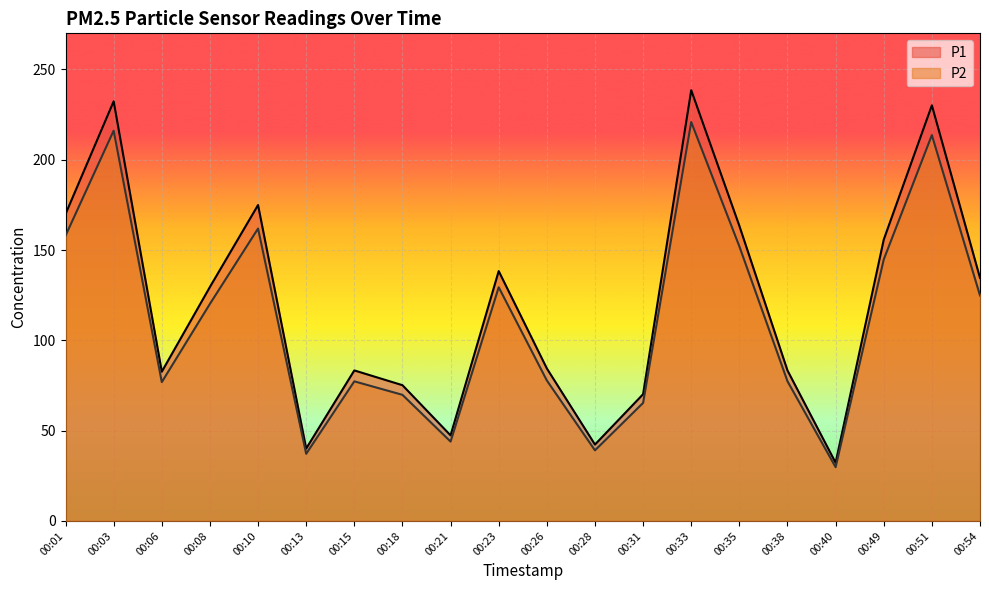

Which has a higher value, 00:23 or 00:08?

00:23